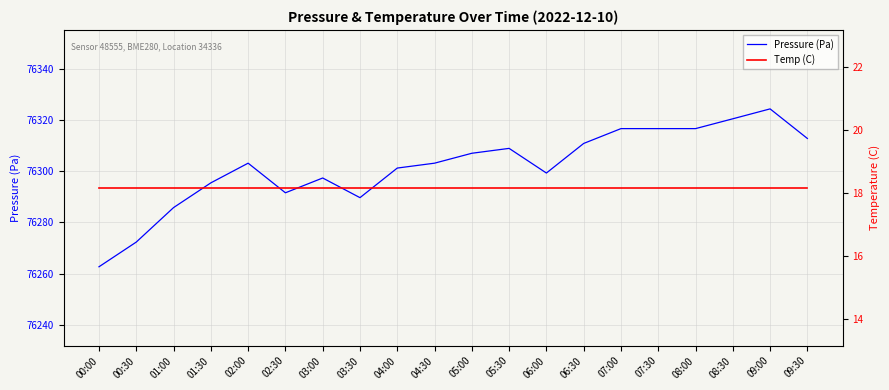

How many lines are shown in the chart?

2